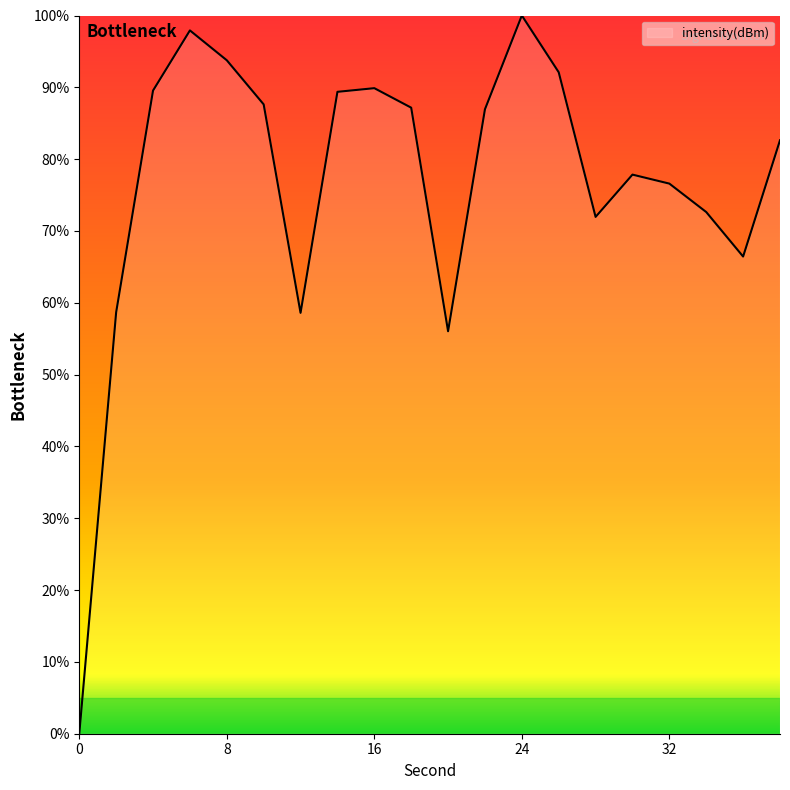

What is the difference between the maximum and minimum values?

100.0